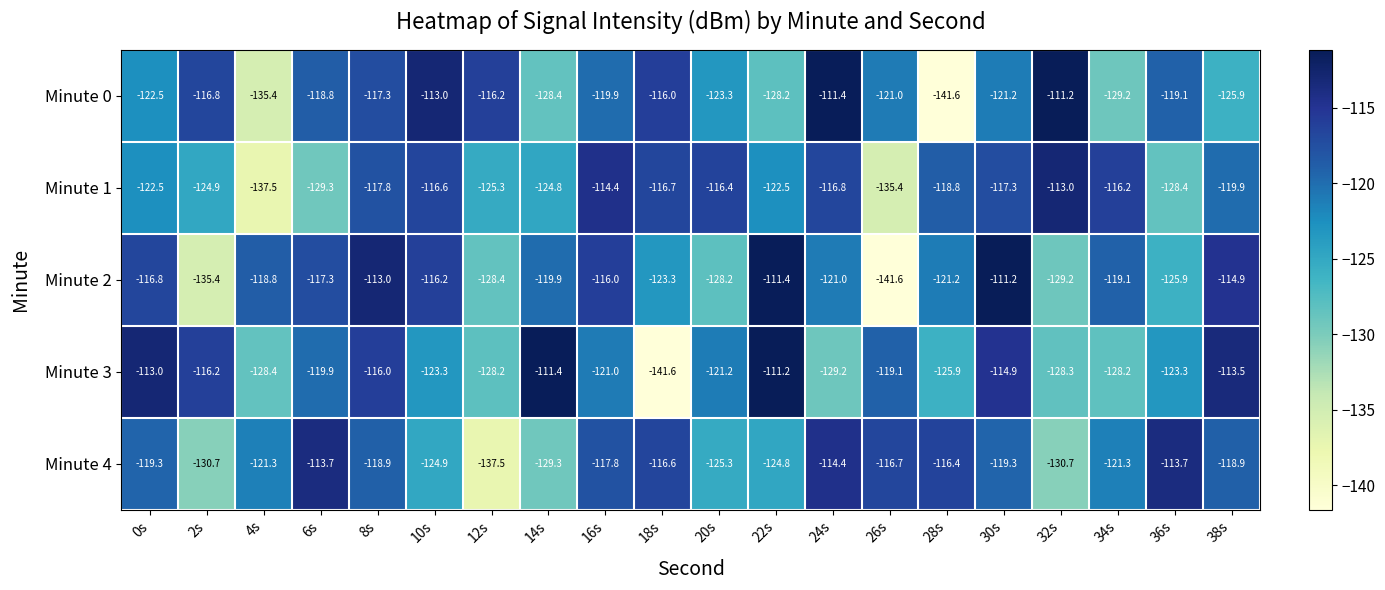

The value of Minute 1 at 0s is -122.5. True or false?

True